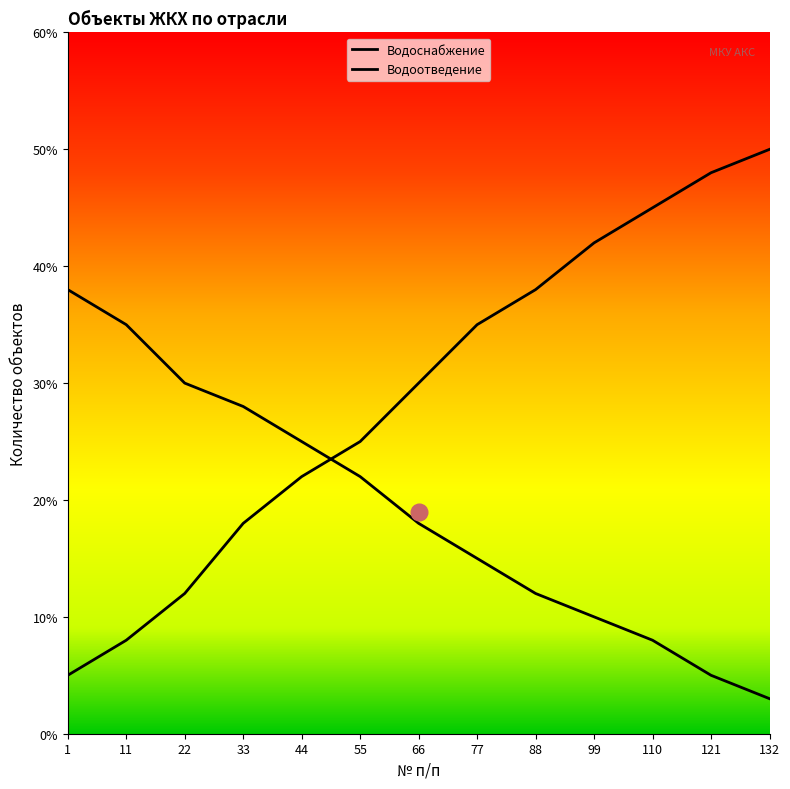

Between 132 and 110, which is larger?

110